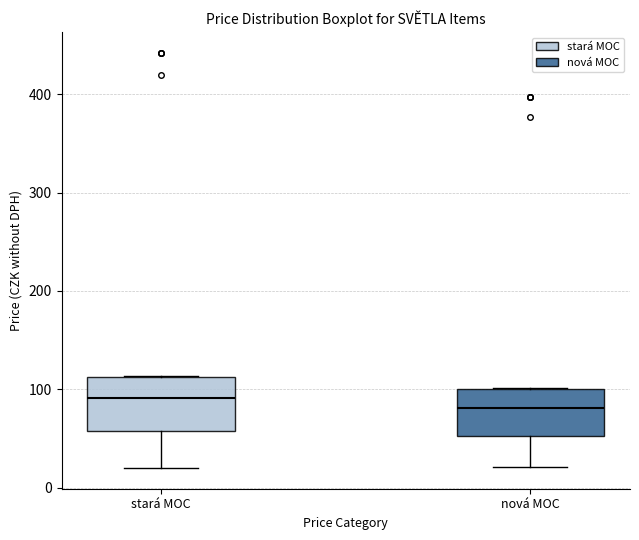

Reading left to right, read every box against the y-axis: the position of its median line, the range the box covers, and the ends of its whiskers. The values are not printed on the chart, so give them approximately, as read against the axis.

stará MOC: median 90, box 60 to 110, whiskers 20 to 110
nová MOC: median 80, box 50 to 100, whiskers 20 to 100